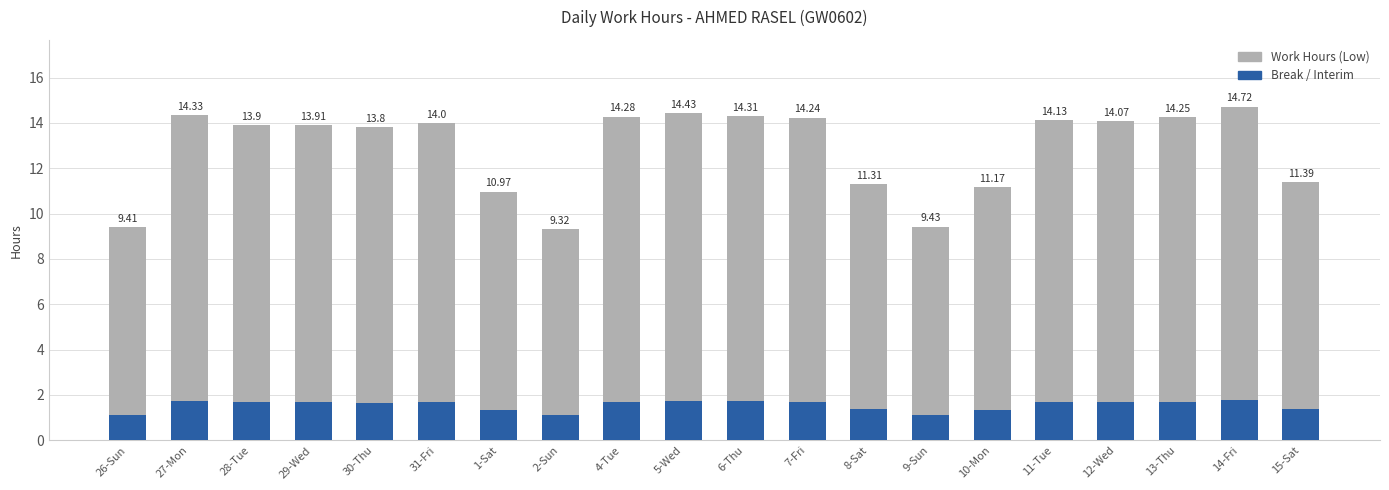

Which series changed the most between 27-Mon and 28-Tue?

Work Hours (Low)